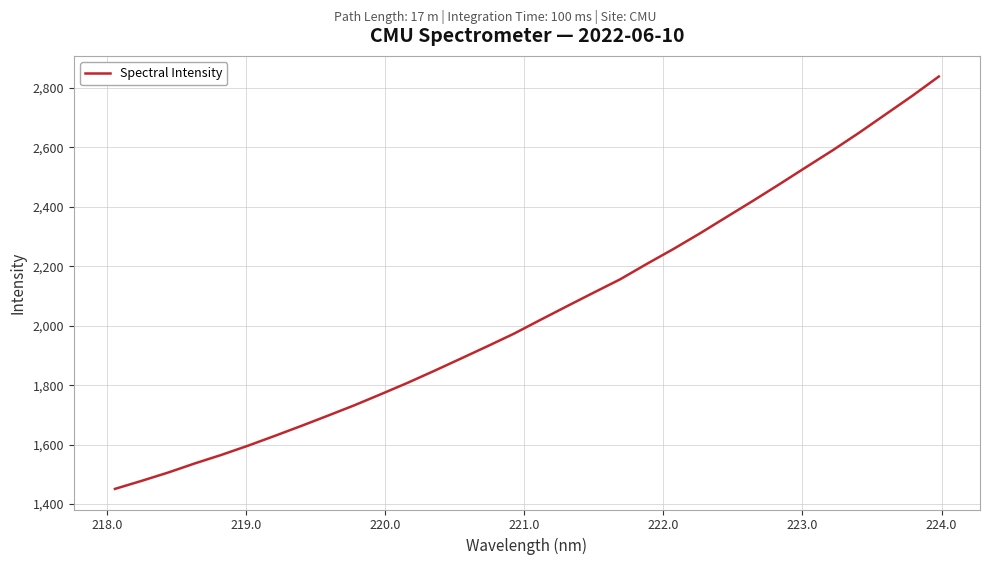

What is the minimum value shown in the chart?

1451.3